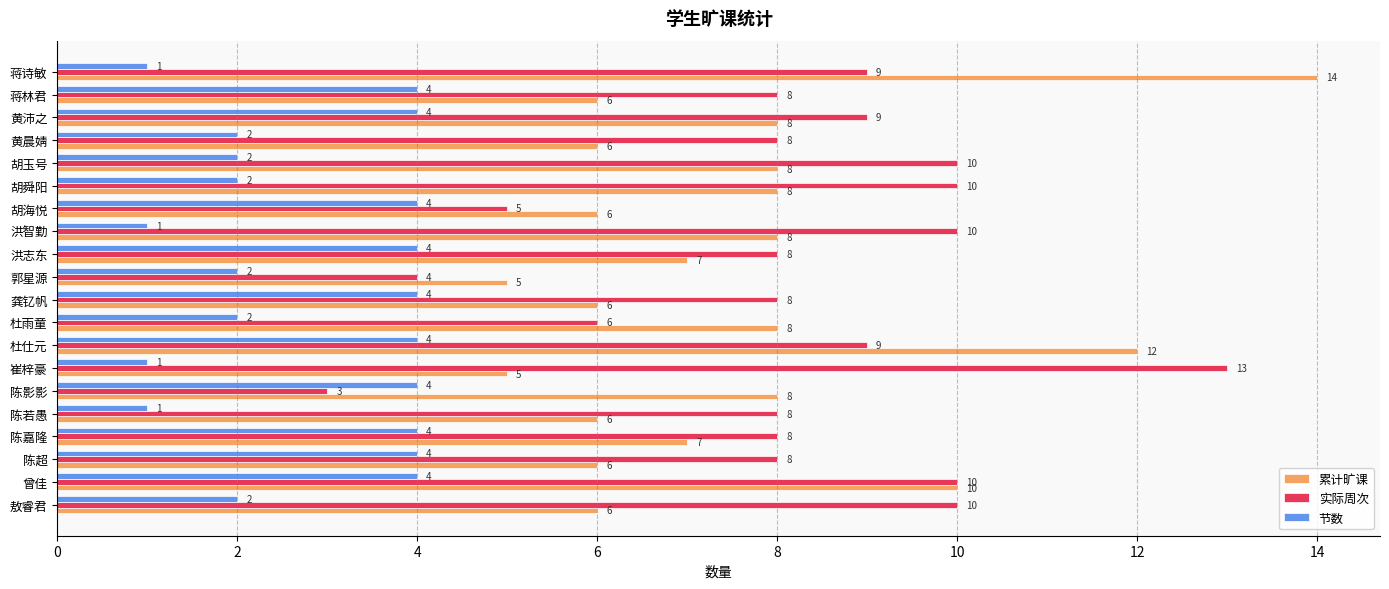

What are all the series names shown in the legend?

累计旷课, 实际周次, 节数